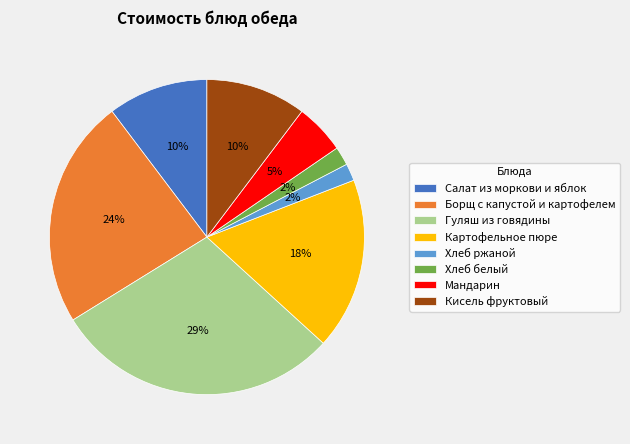

To the nearest percent, what is the difference between the Картофельное пюре and Хлеб белый slice percentages?

16%